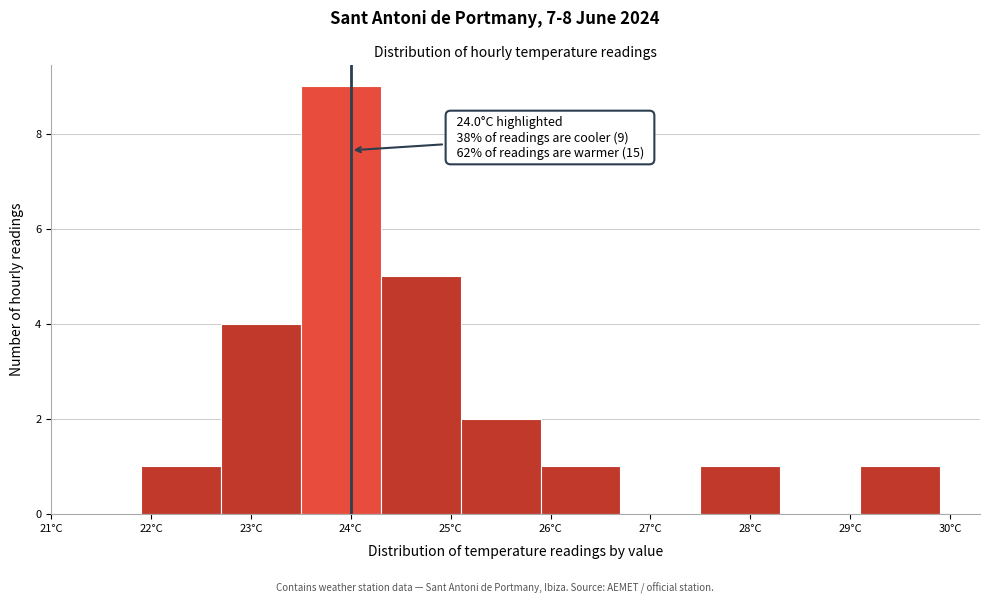

Over which range of the x-axis is the bar tallest?

23.5 to 24.3